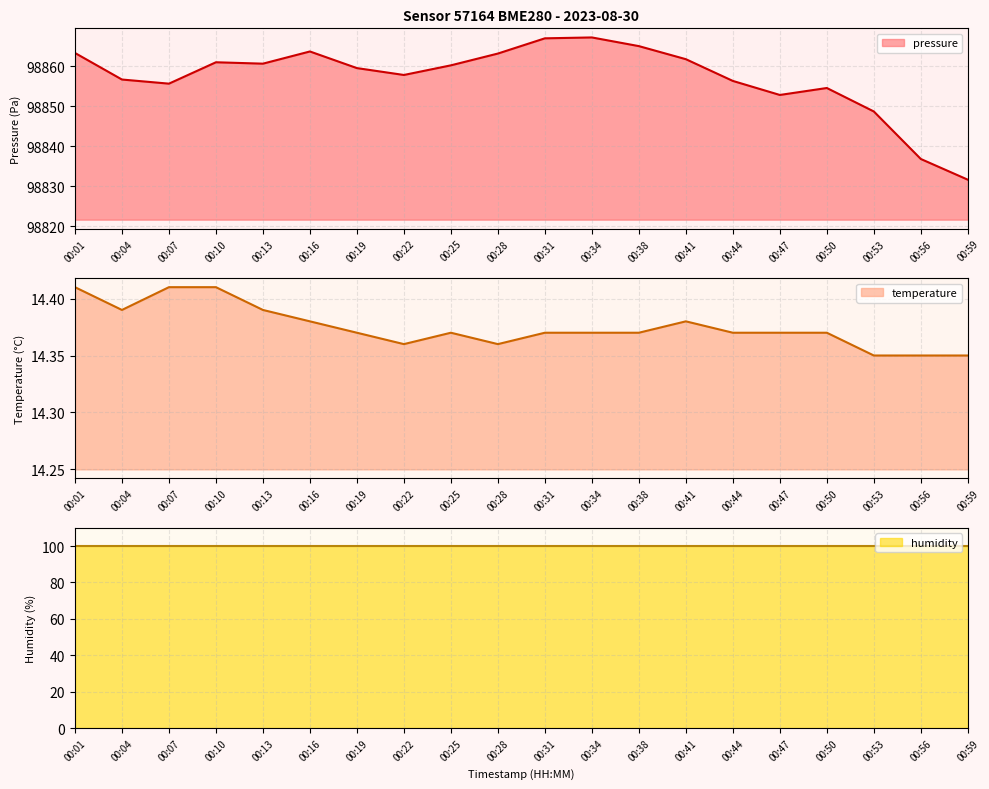

Which category has the lowest value in the pressure series?

00:59